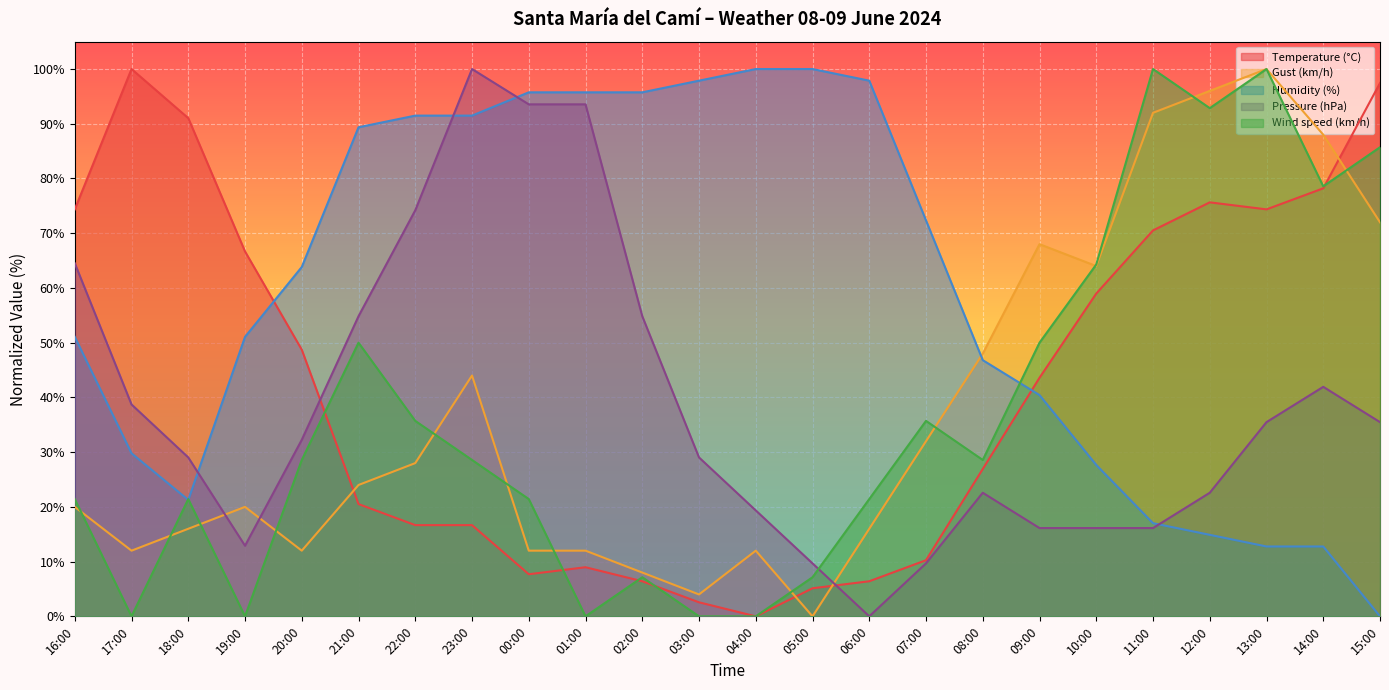

Rank the series by their maximum value, from highest to lowest.

Temperature (°C), Gust (km/h), Humidity (%), Pressure (hPa), Wind speed (km/h)